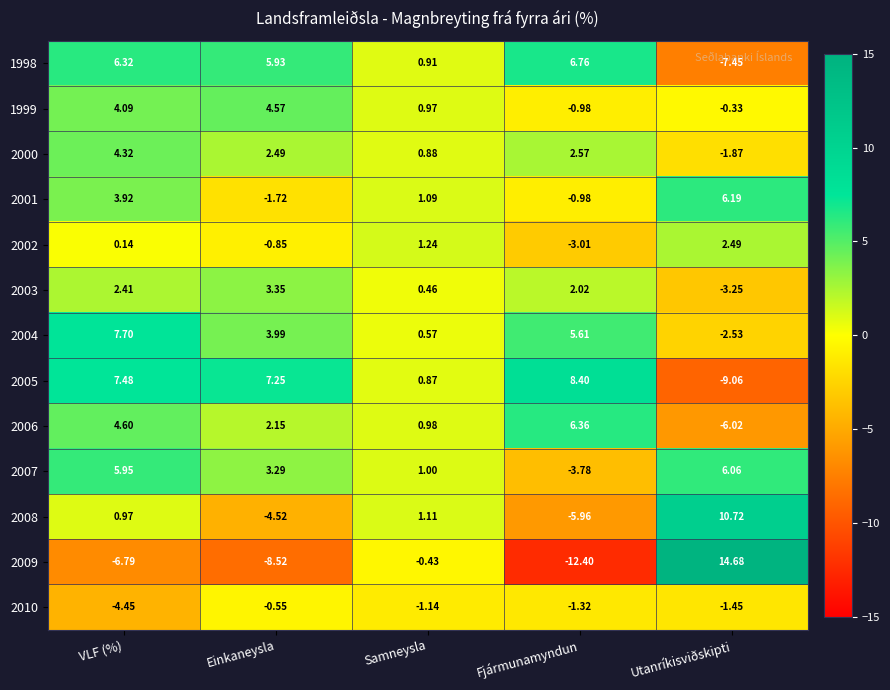

How many series are shown in this chart?

13